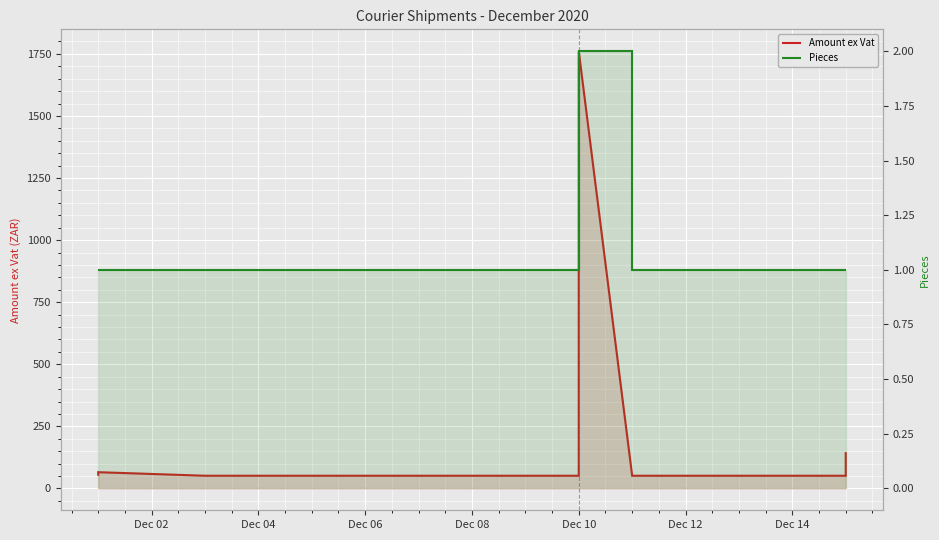

How many interior local peaks does the Amount ex Vat series have?

1